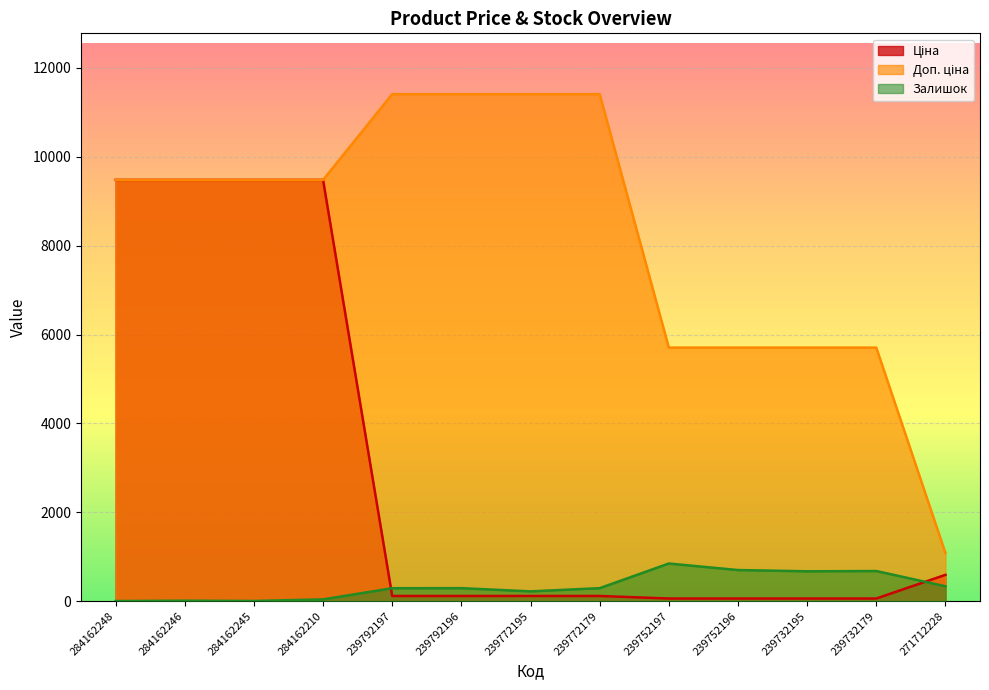

What is the label of the 11th point from the right?

284162245